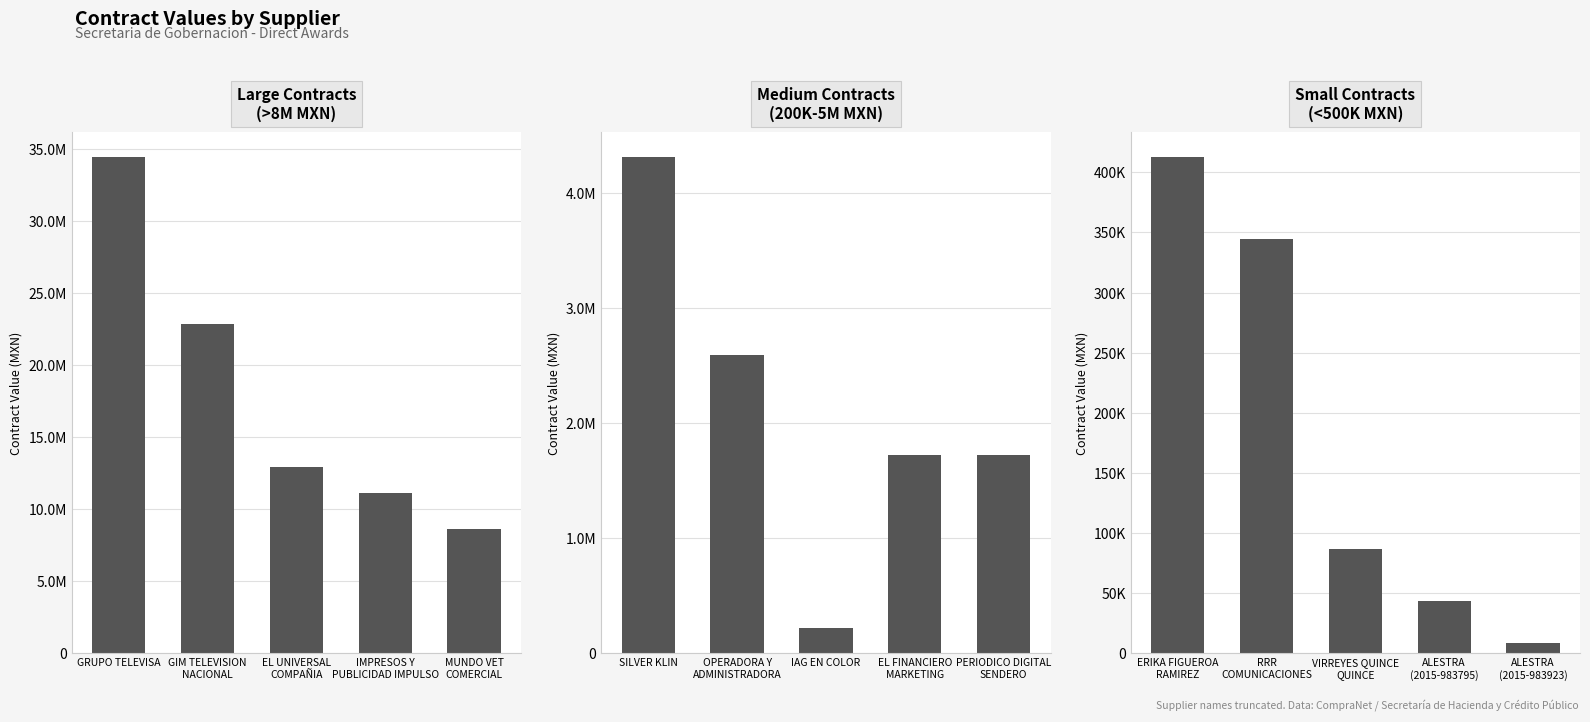

Which has a higher value, GIM TELEVISION
NACIONAL or MUNDO VET
COMERCIAL?

GIM TELEVISION
NACIONAL